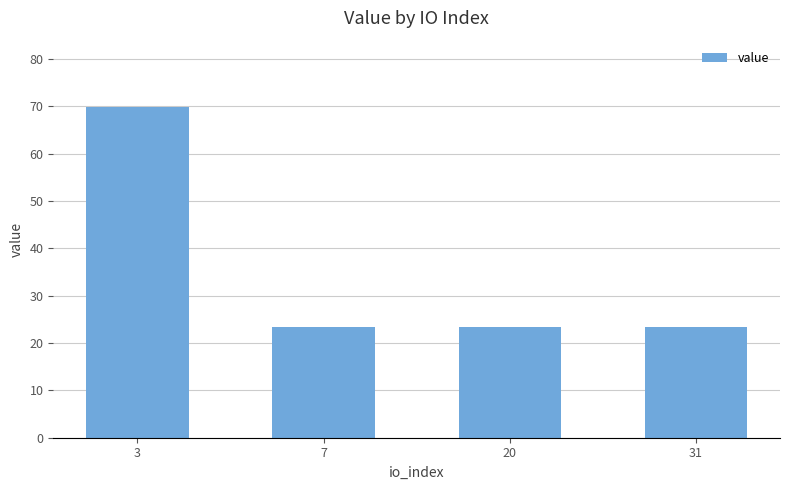

What is the change in value from 3 to 31?

-46.6